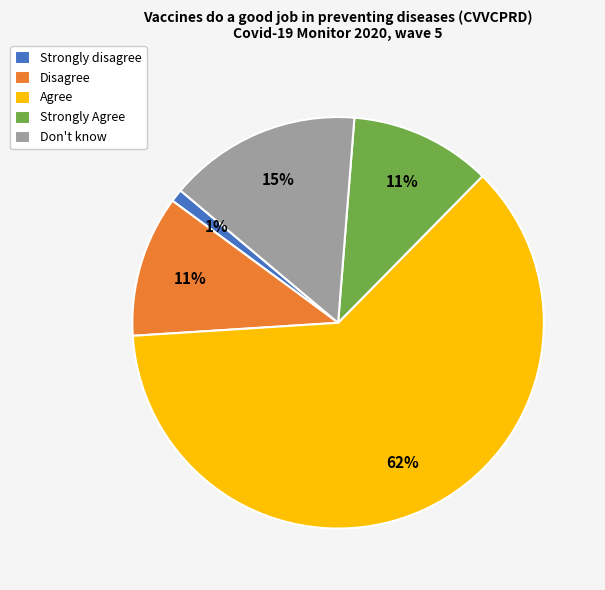

To the nearest percent, what is the difference between the largest and smallest slice percentages?

61%